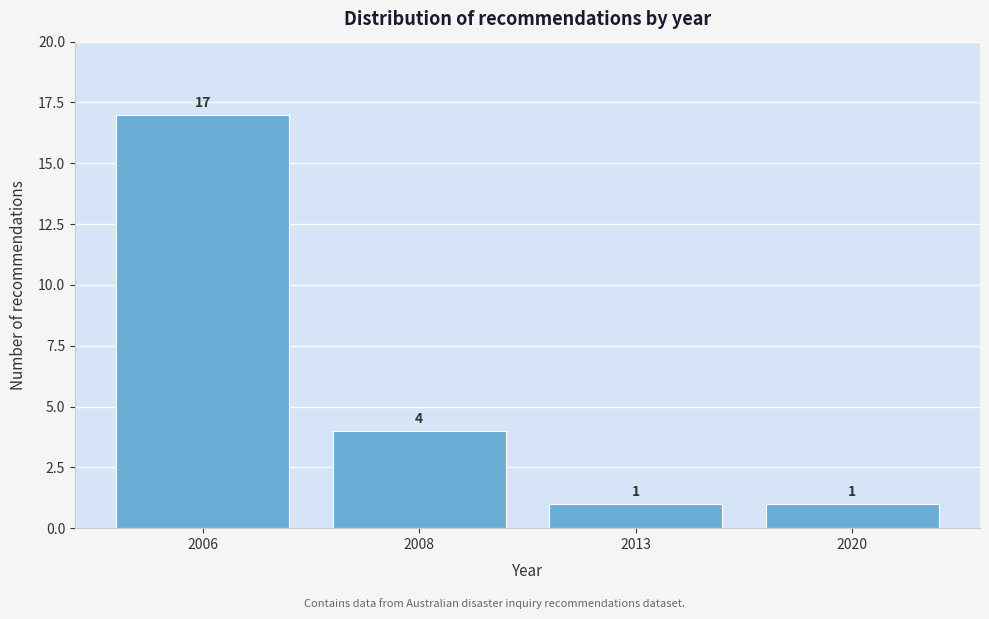

Reading left to right, list all the values displayed in this chart.

17	4	1	1